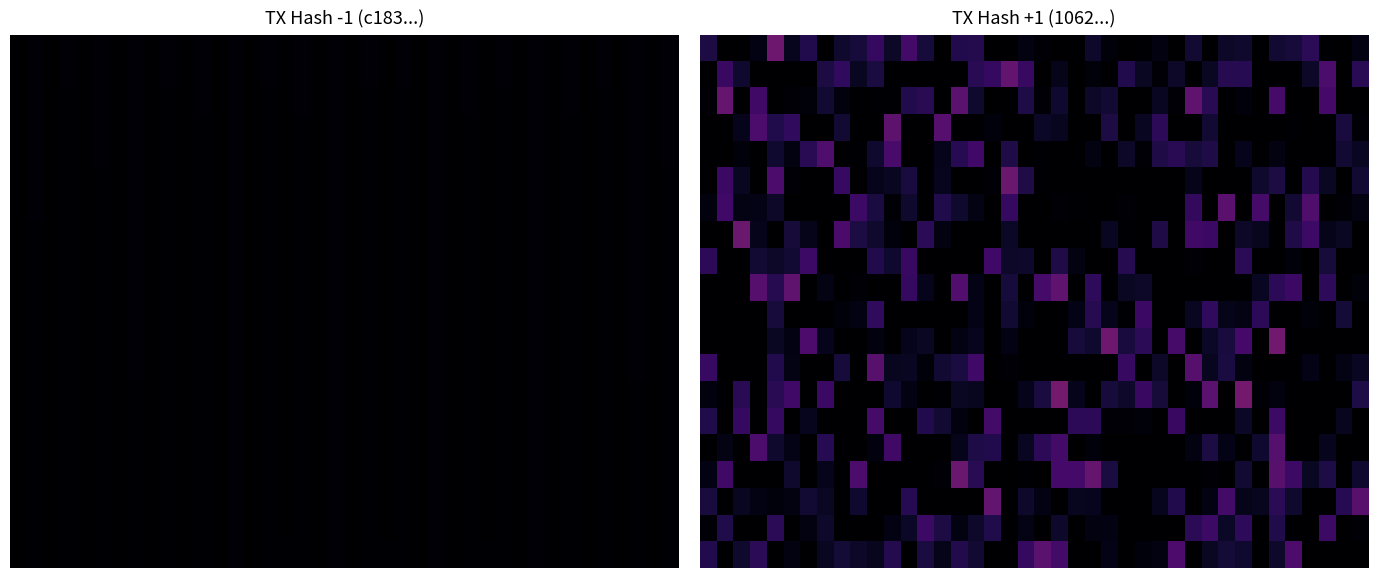

How many data points does each series have?

40